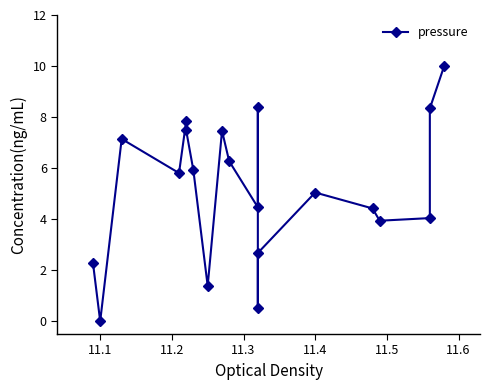

True or false: the data shows 13.4 at 8.

False